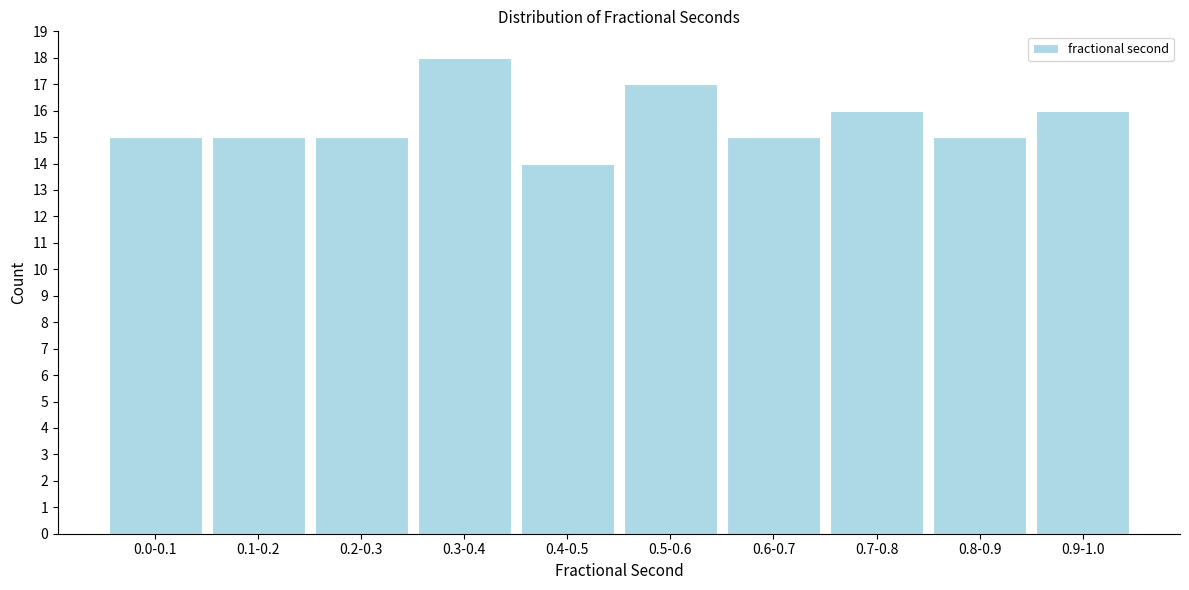

Reading left to right, transcribe all the data shown in this chart.

15	15	15	18	14	17	15	16	15	16